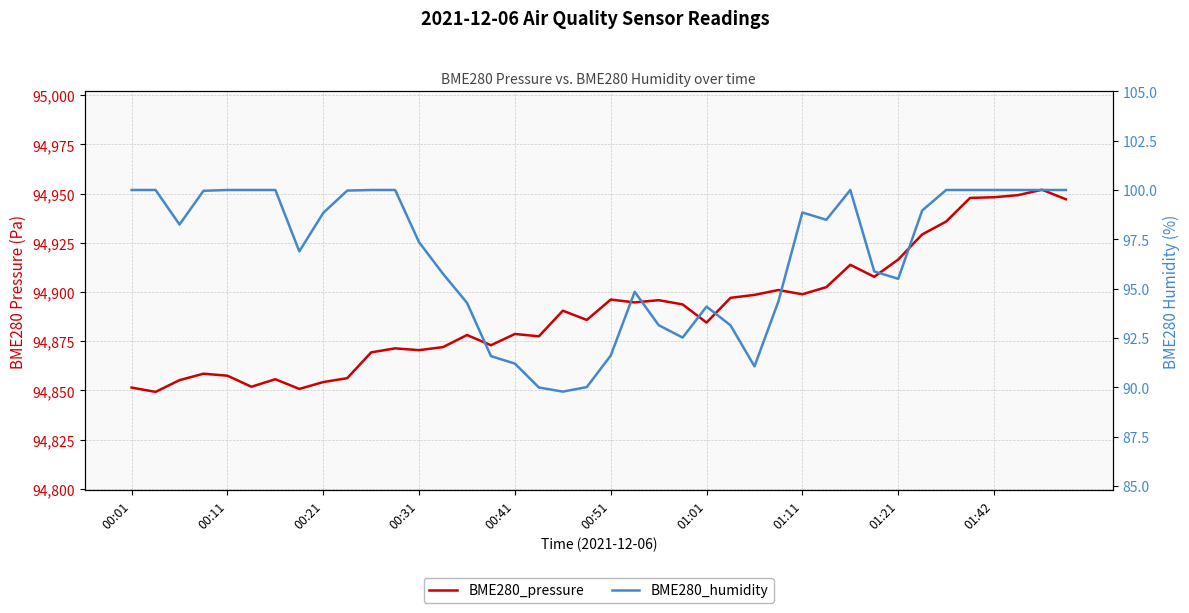

Is the value of BME280_pressure at 22 greater than the value of BME280_humidity at 00:51?

Yes